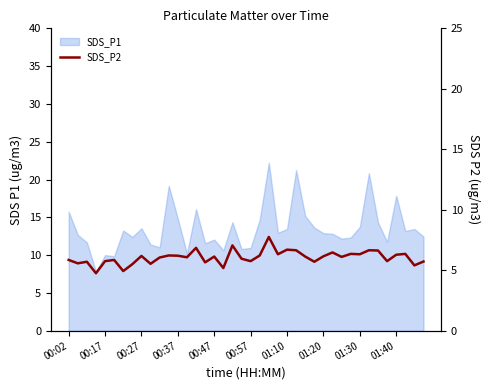

How many data points are above 6?

23